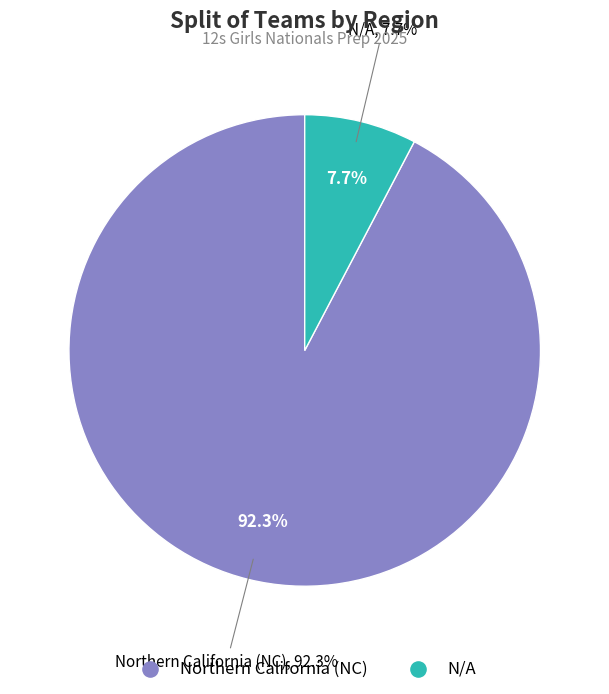

Combined, what portion of the pie is N/A and Northern California (NC)?

100.0%